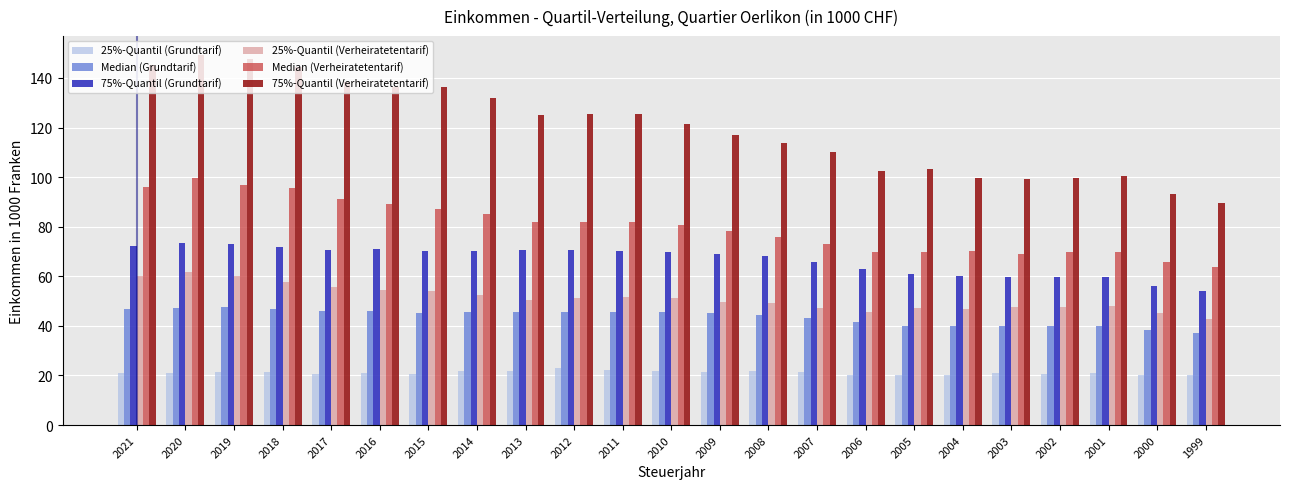

The Median (Verheiratetentarif) series shows 91.0 at 2017. True or false?

True